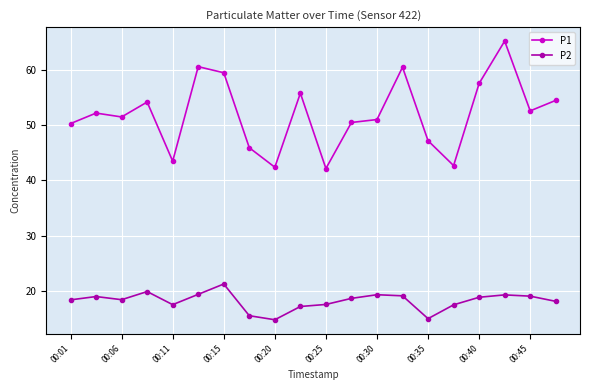

True or false: P2 and P1 cross at least once.

False